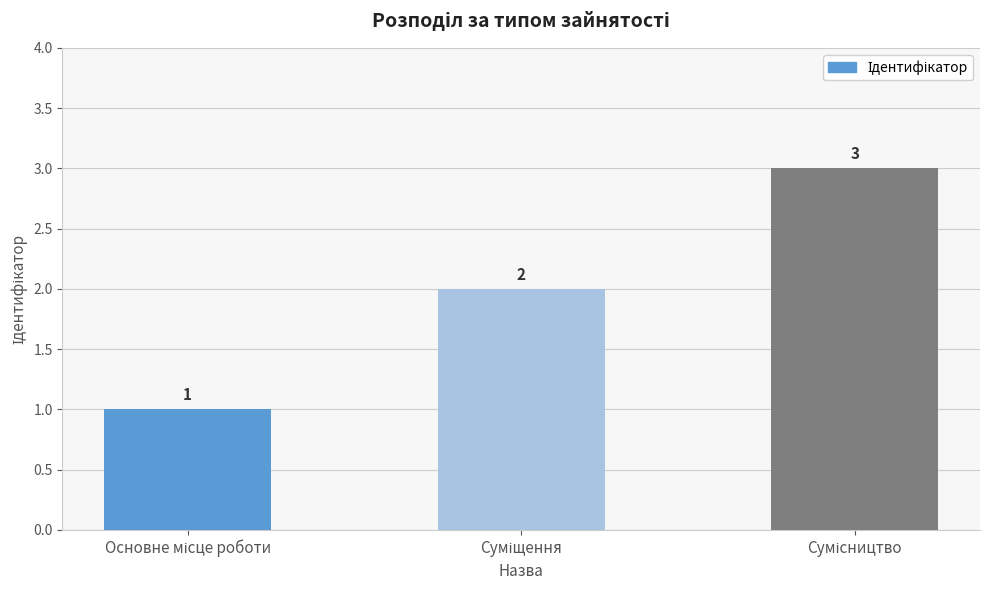

How many data points are less than 2?

1